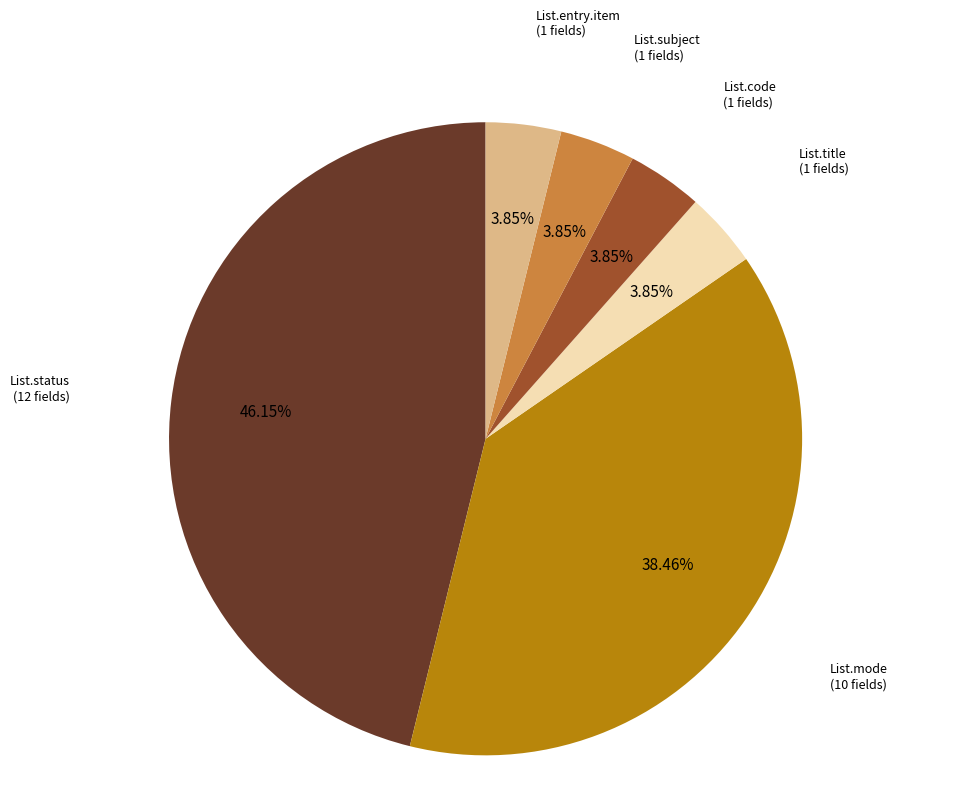

Does any single category account for the majority?

No